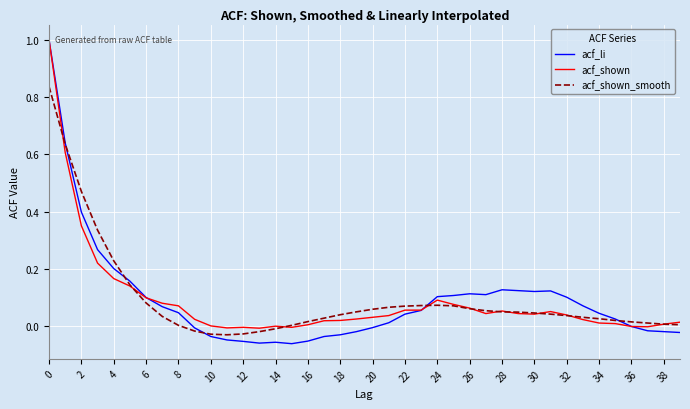

Is this an area chart (filled region under the line)?

No